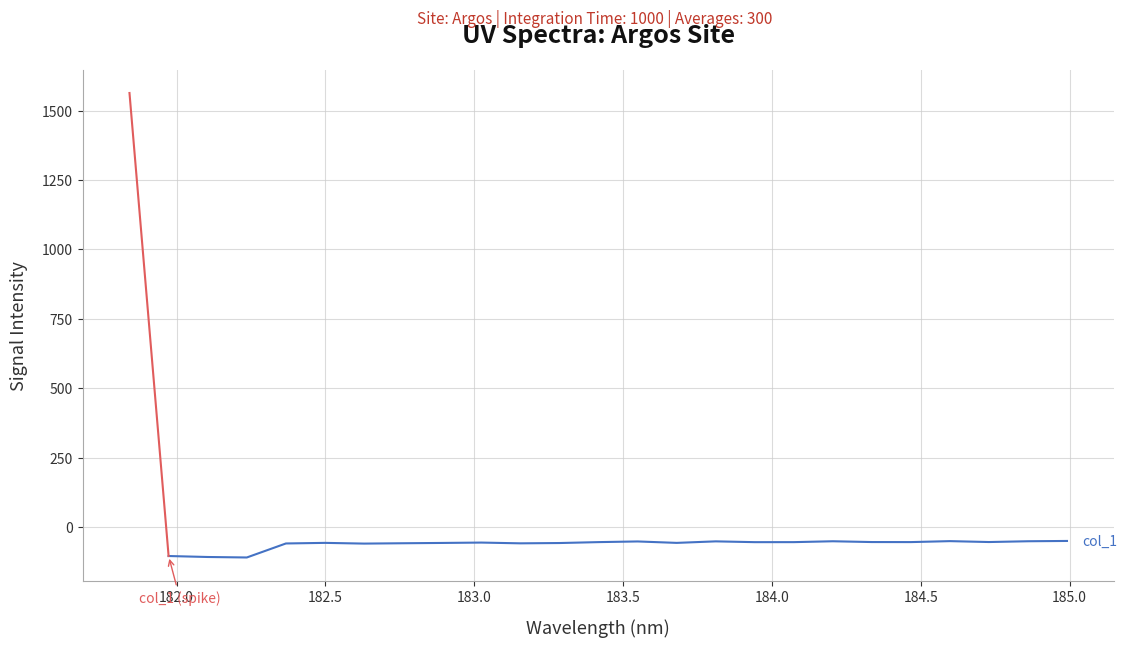

Is this an area chart (filled region under the line)?

No